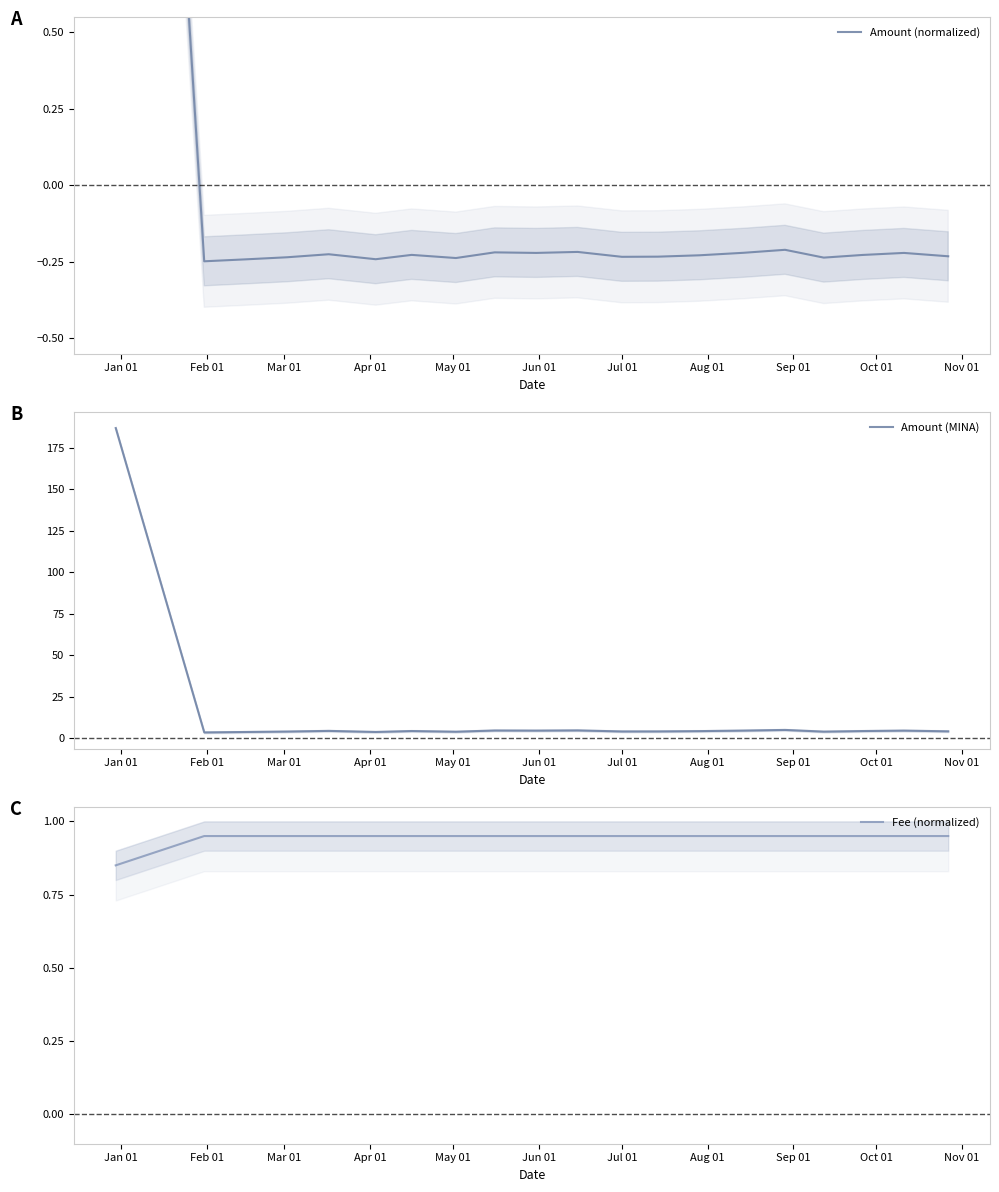

The value of Amount (normalized) at Oct 01 is -0.1. True or false?

False